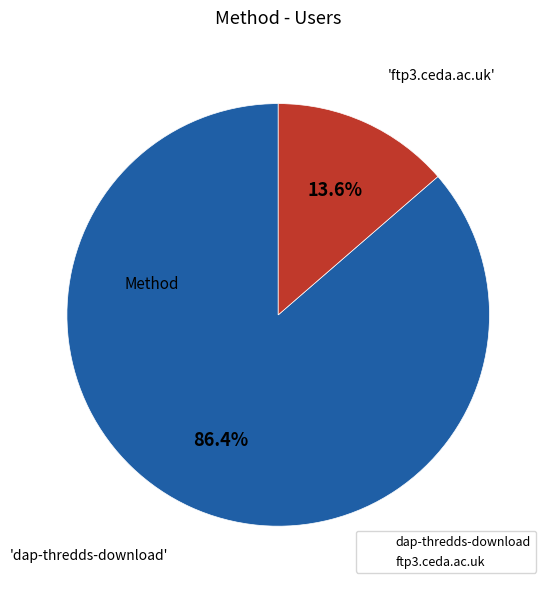

To the nearest percent, what is the difference between the largest and smallest slice percentages?

73%